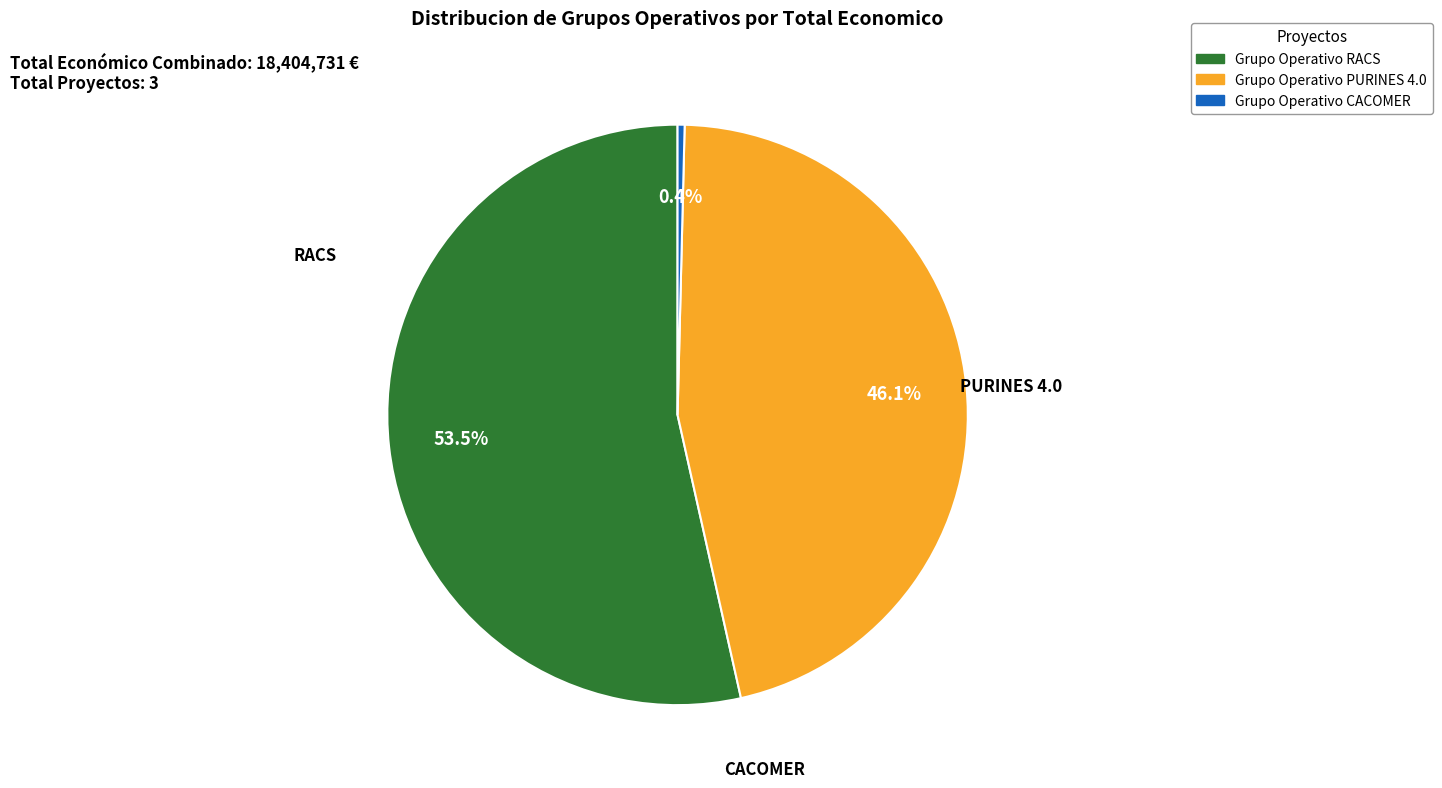

To the nearest percent, what is the difference between the largest and smallest slice percentages?

53%